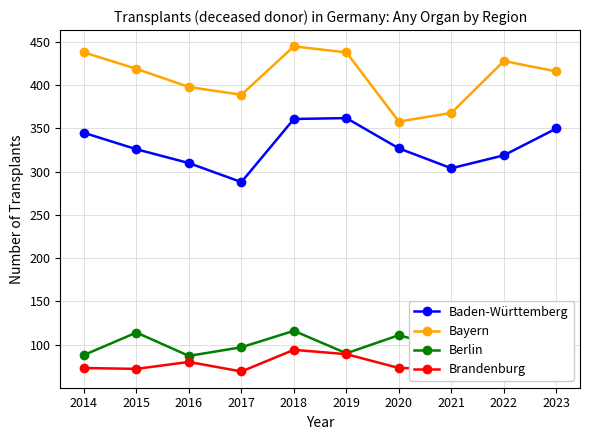

Reading left to right, list all the values displayed in this chart.

Baden-Württemberg: 345	326	310	288	361	362	327	304	319	350
Bayern: 438	419	398	389	445	438	358	368	428	416
Berlin: 88	114	87	97	116	90	111	94	97	125
Brandenburg: 73	72	80	69	94	89	73	72	85	75